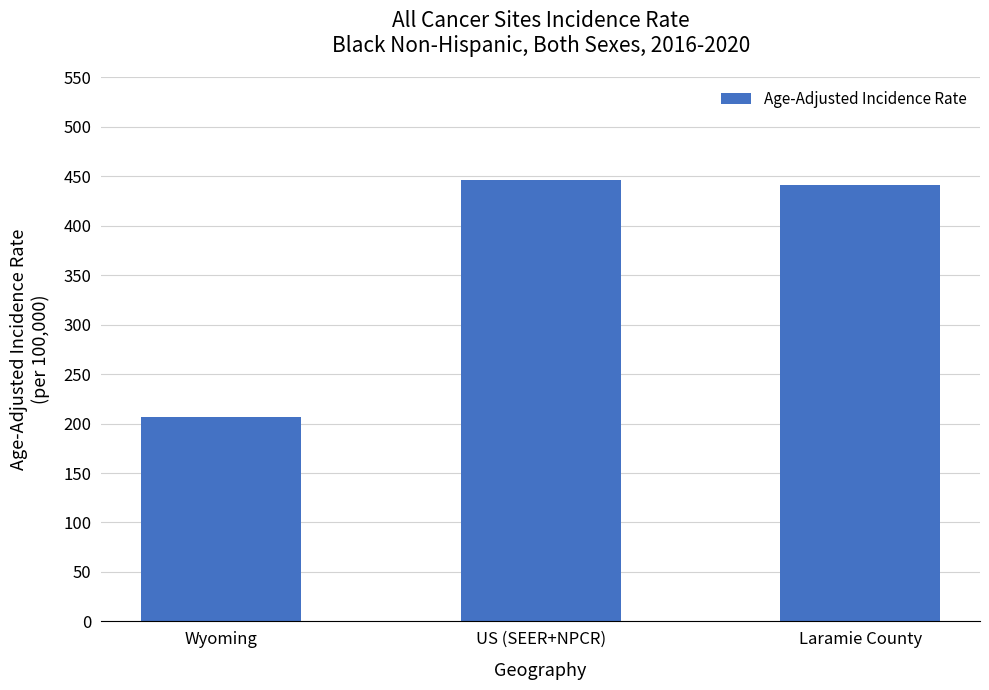

Which has a higher value, Wyoming or US (SEER+NPCR)?

US (SEER+NPCR)